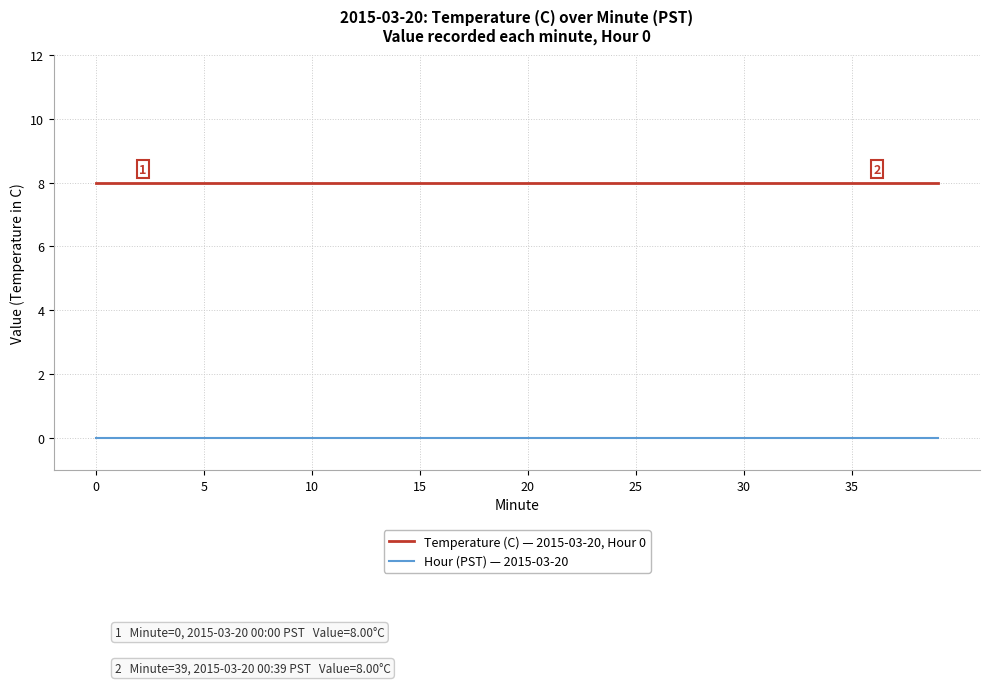

Rank the series by their average value, from lowest to highest.

Hour (PST) — 2015-03-20, Temperature (C) — 2015-03-20, Hour 0